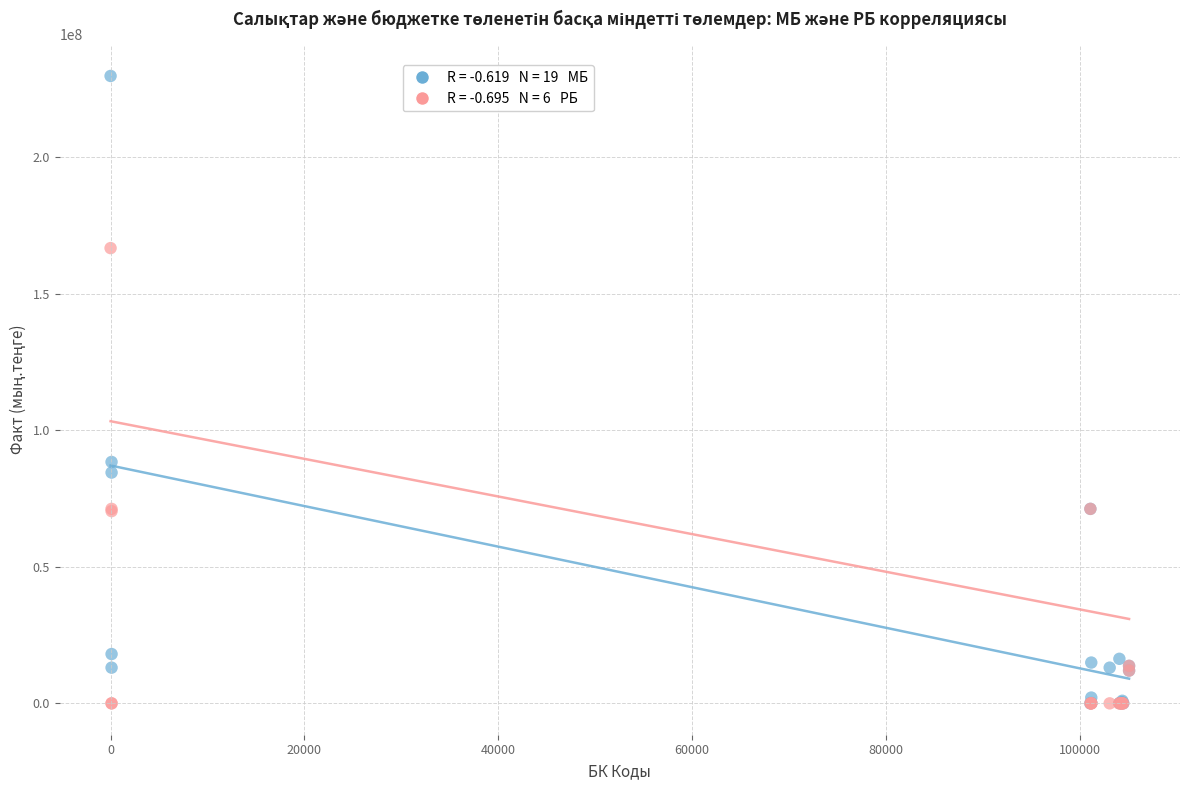

Across all series, what Y value is closest to 114876217?

88399911